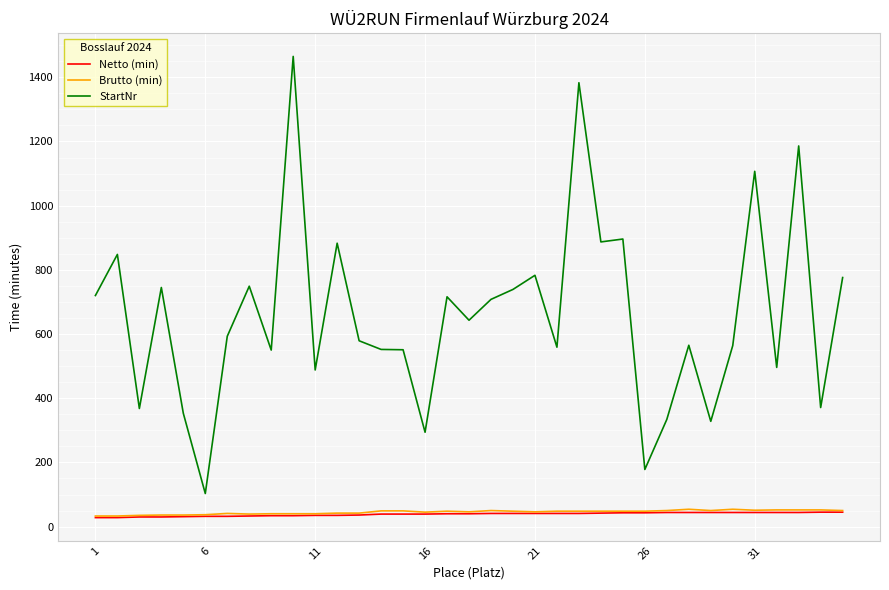

True or false: Brutto (min) has more than 1 interior local peaks.

True